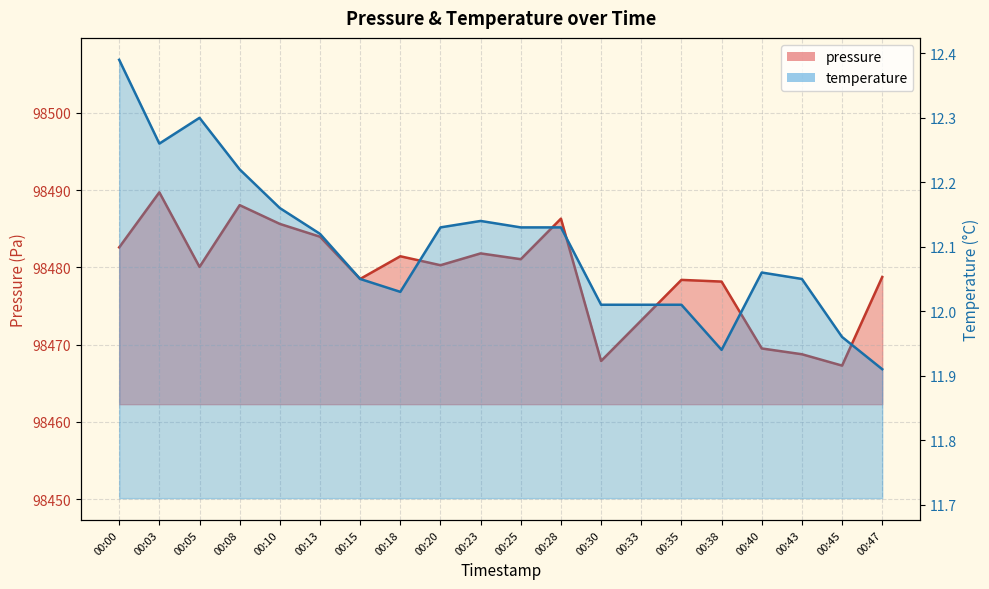

Count the number of categories in the chart.

20